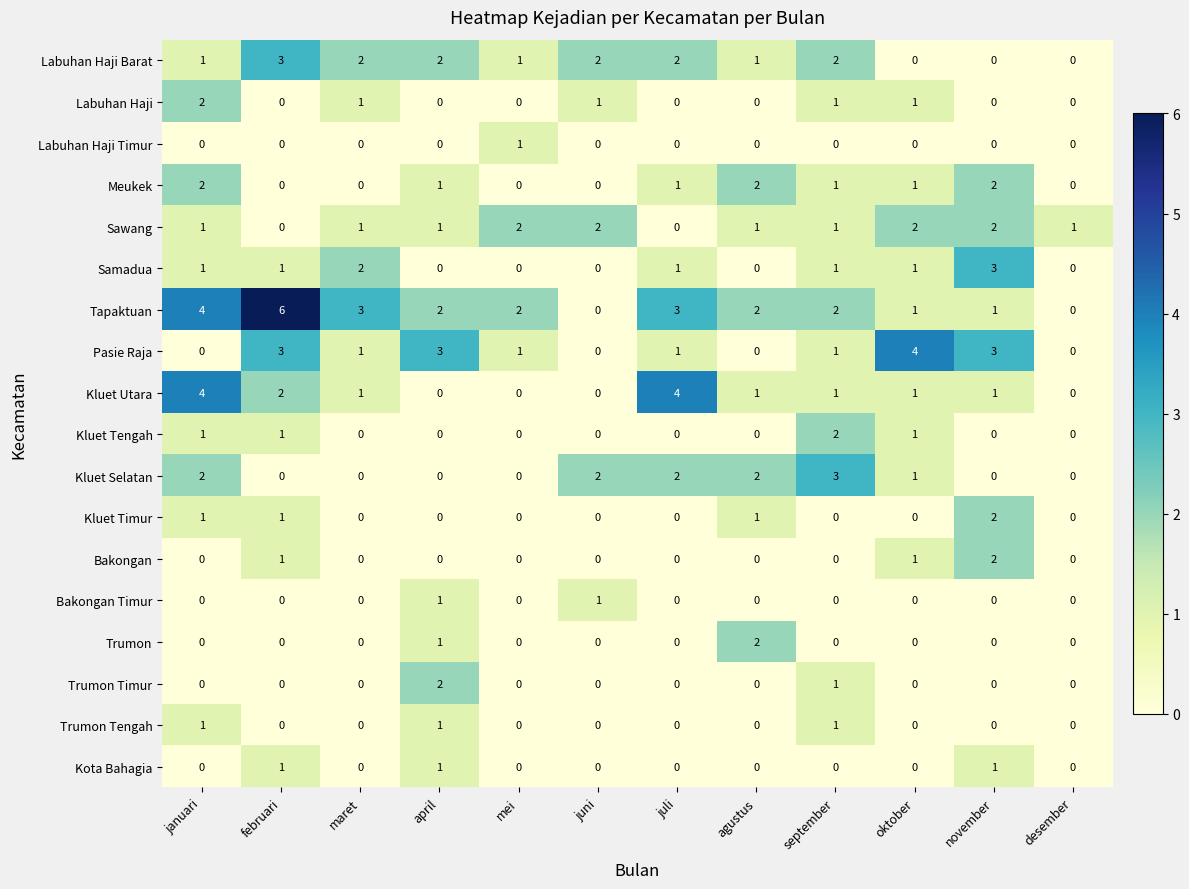

Which series has the largest total across all categories?

Tapaktuan